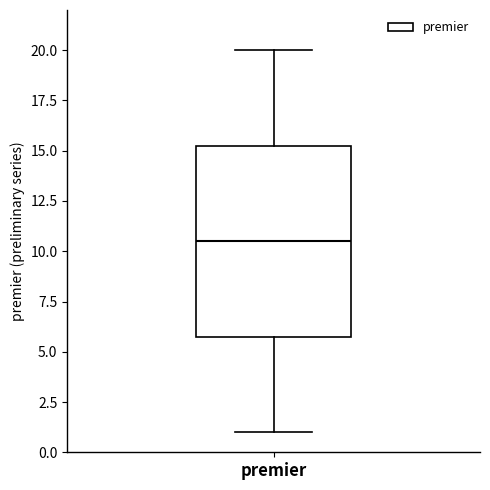

Transcribe this box plot: give where the median line is, the range the box spans, and where the two whiskers end, as read against the y-axis. The values are not printed on the chart, so give them approximately, as read against the axis.

median 10.5, box 6.0 to 15.5, whiskers 1.0 to 20.0